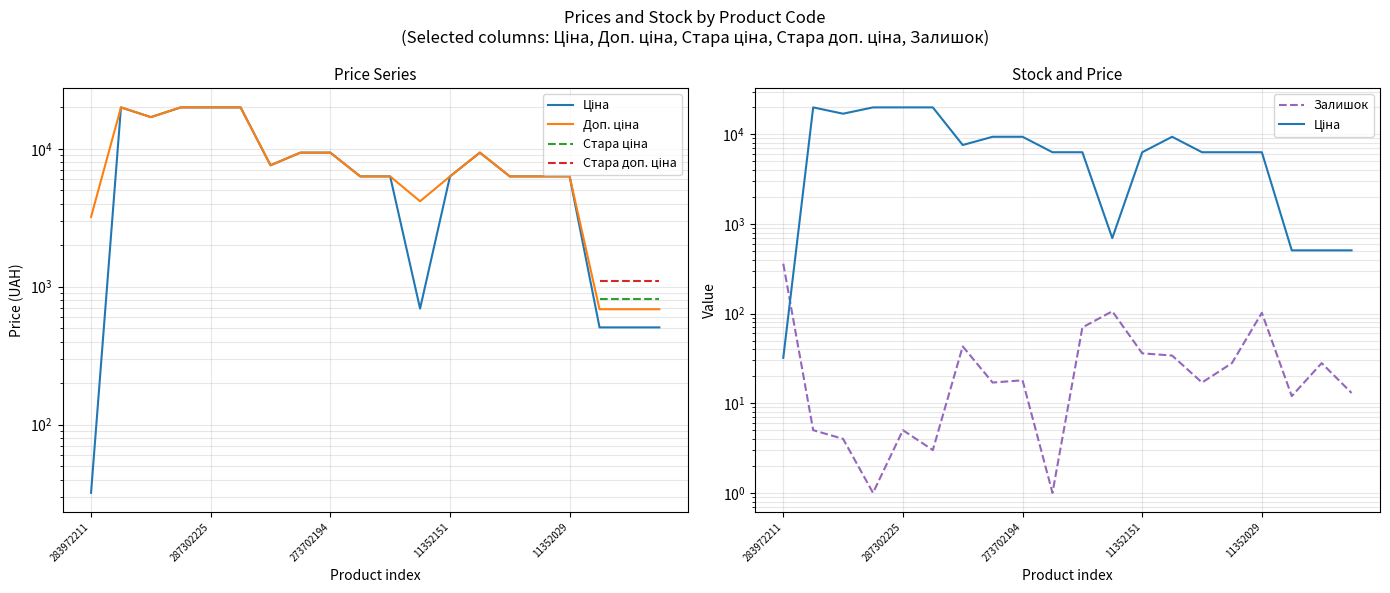

The Залишок series shows 3.0 at 5. True or false?

True